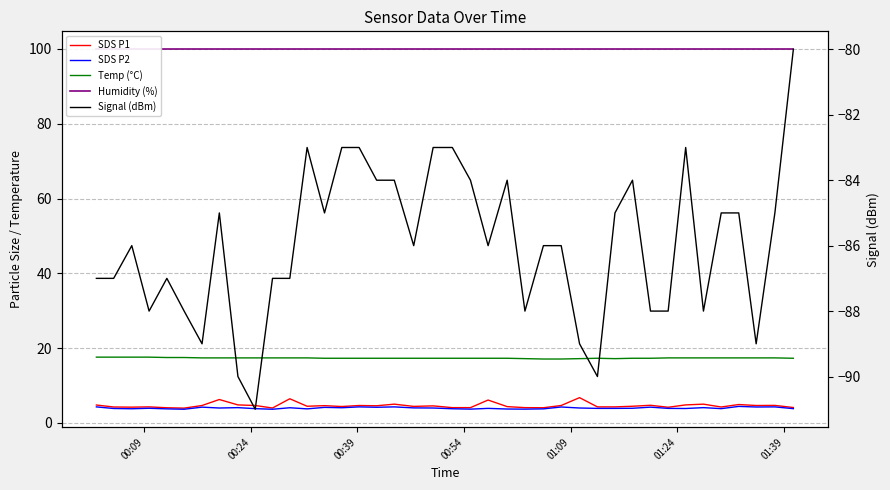

True or false: SDS P1 and Signal (dBm) intersect in this chart.

False